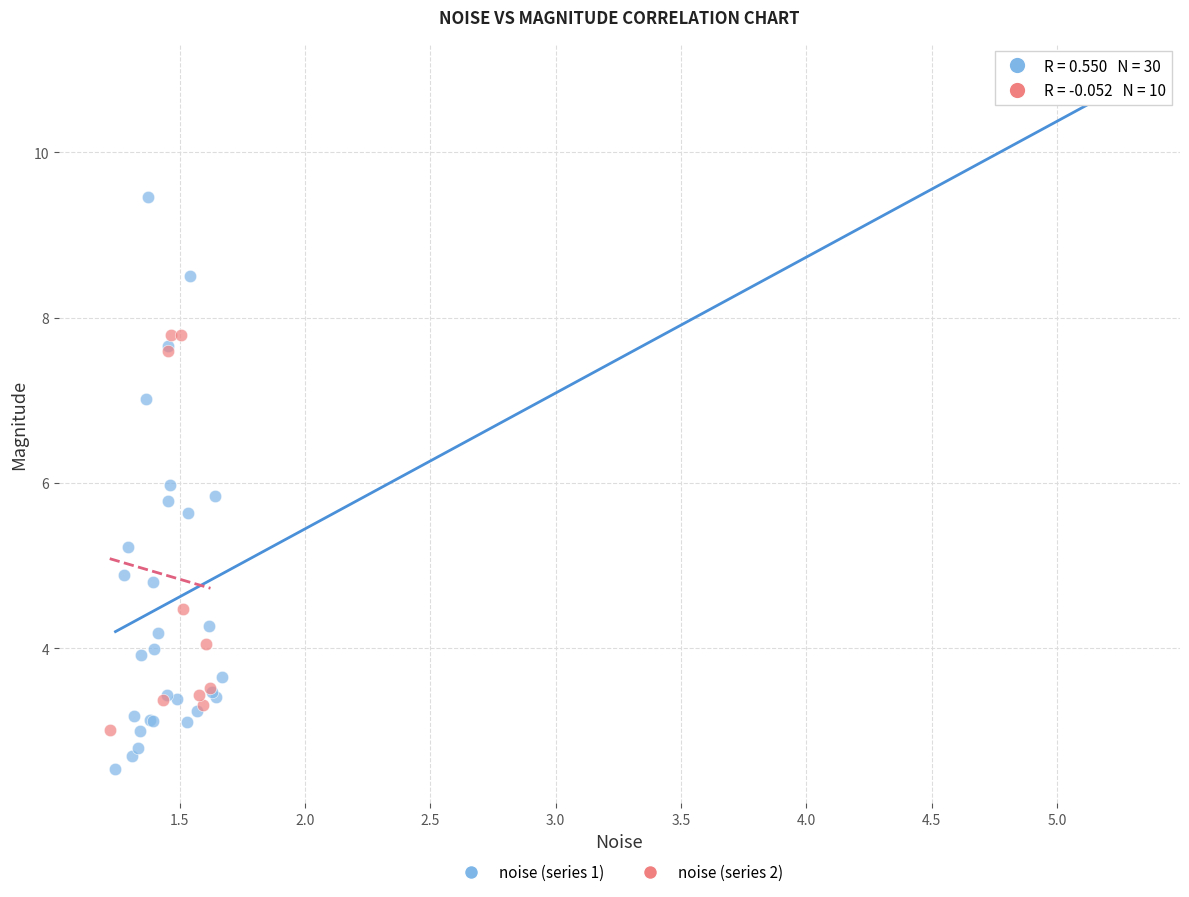

Which series reaches the maximum Y coordinate?

noise (series 1)